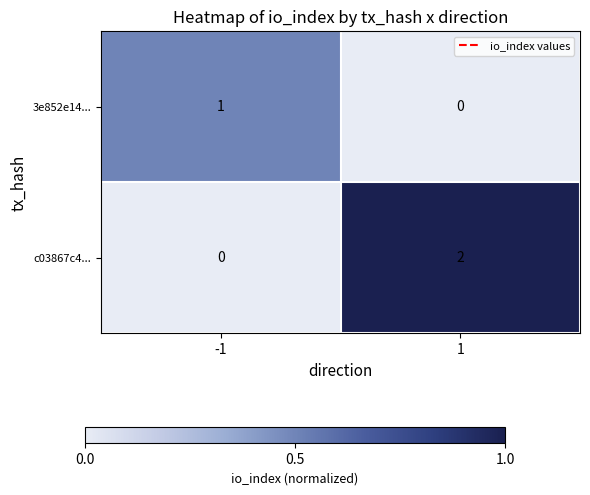

Reading left to right, extract all data points from this chart.

3e852e14...: -1=1	1=0
c03867c4...: -1=0	1=2